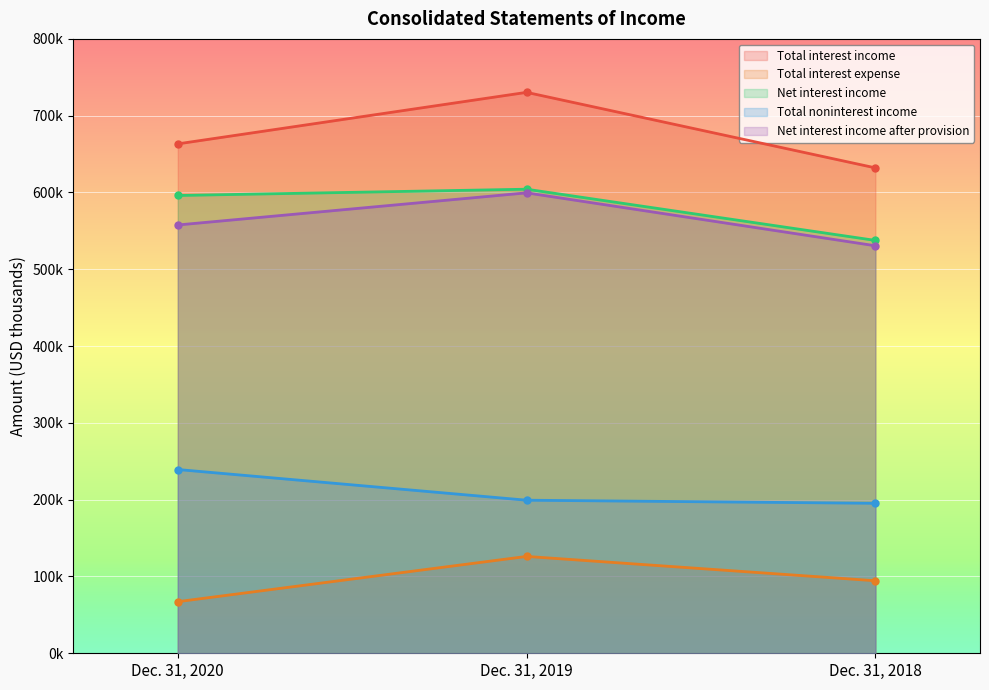

How many data points in Total interest expense are less than 94443?

1